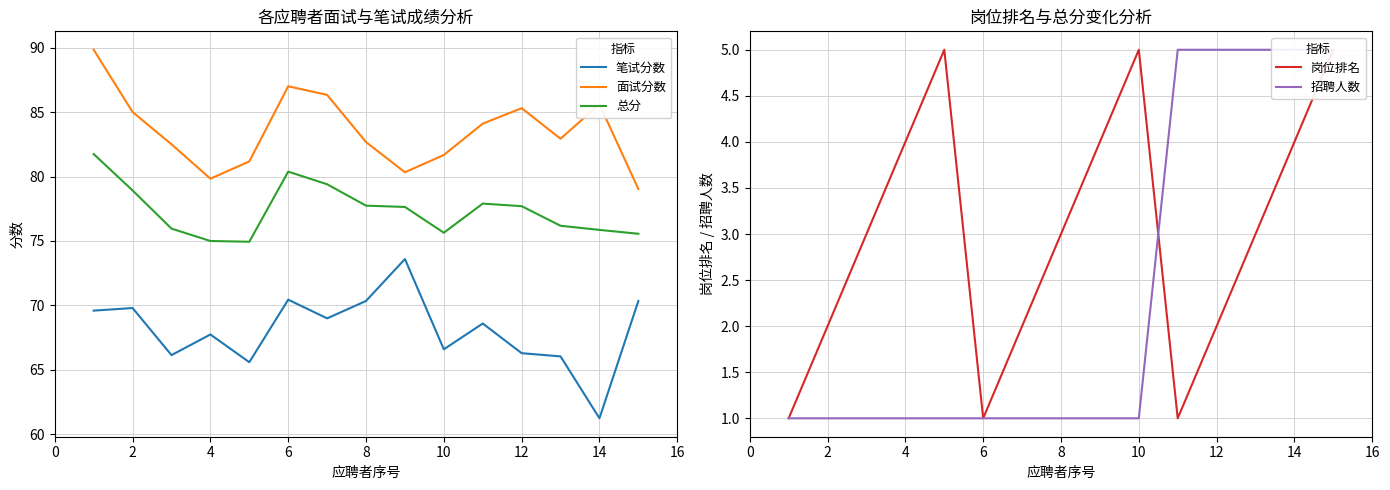

True or false: 总分 and 笔试分数 intersect in this chart.

False